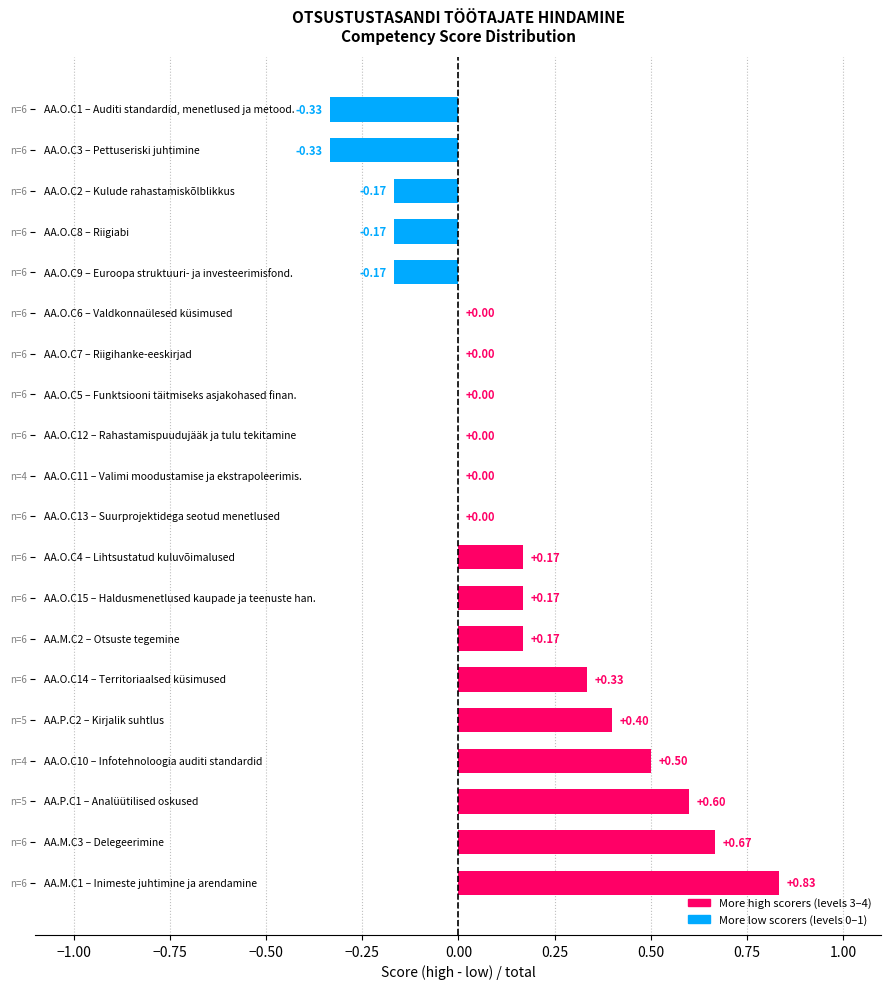

Does the chart contain stacked bars?

No